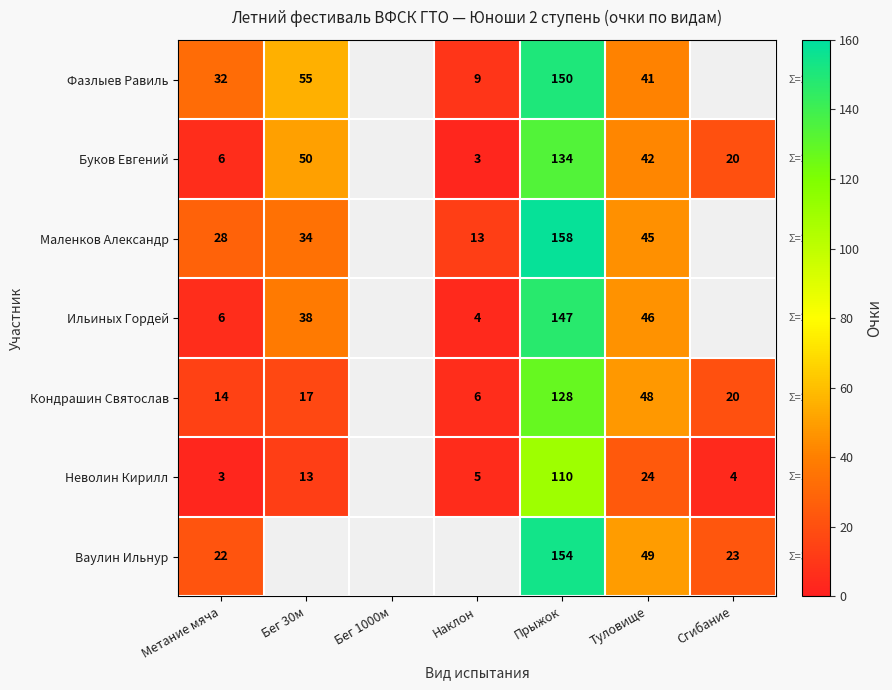

Which category has the highest value across all series?

Прыжок